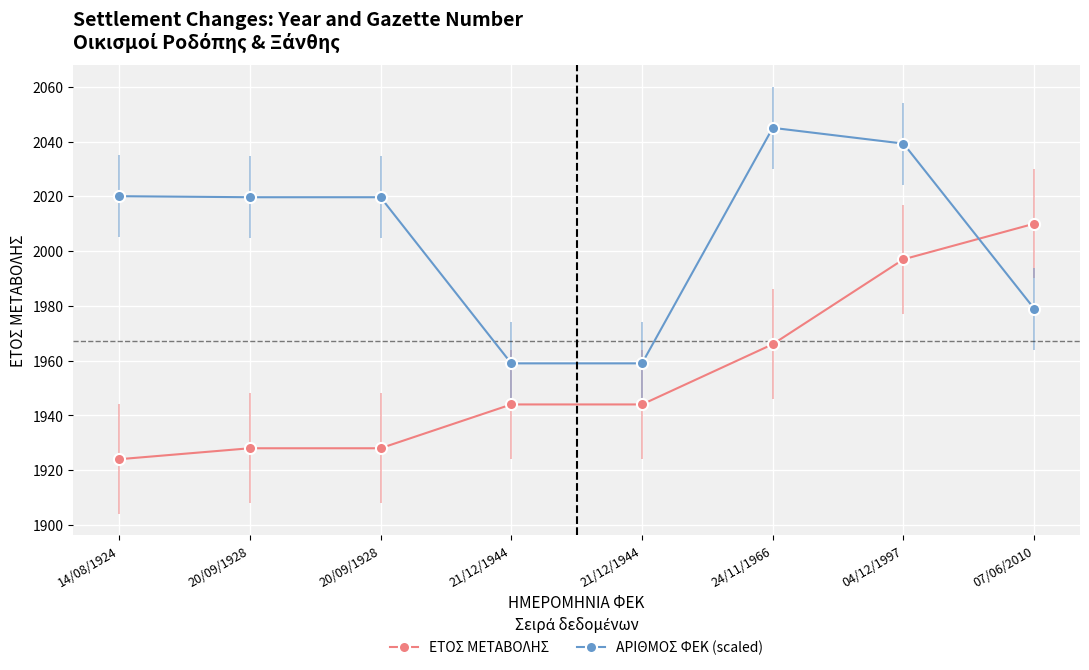

Rank the series by their average value, from highest to lowest.

ΑΡΙΘΜΟΣ ΦΕΚ (scaled), ΕΤΟΣ ΜΕΤΑΒΟΛΗΣ